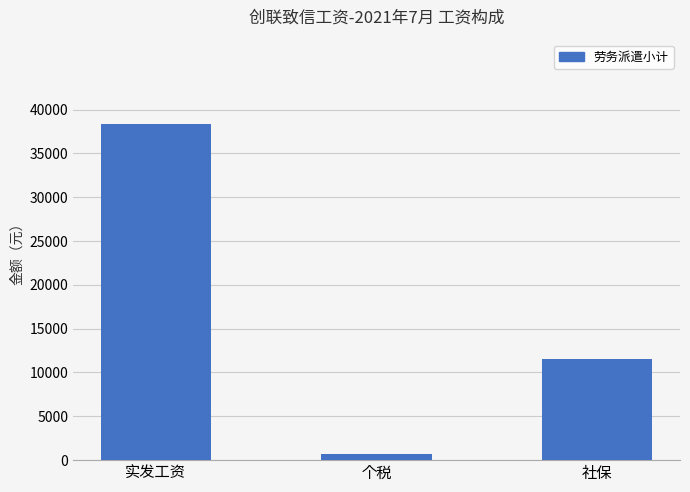

What is the sum of all values?

50614.0